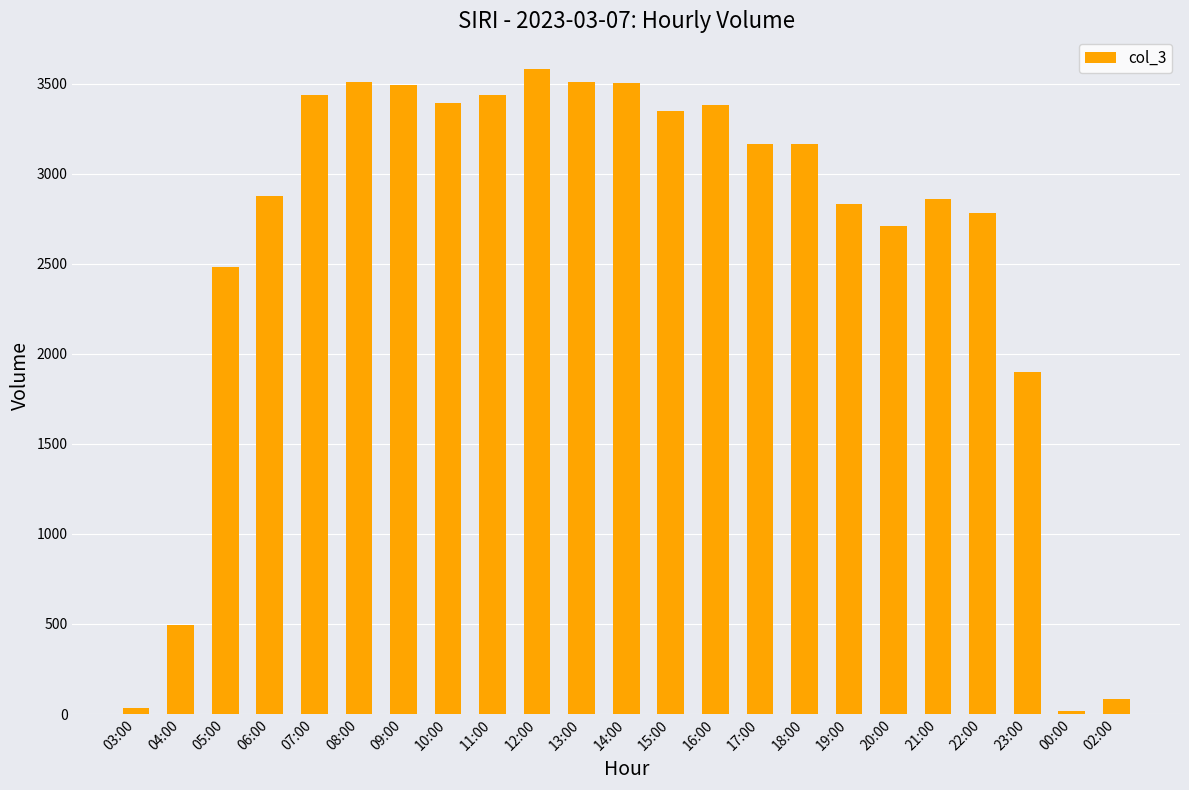

At which label does the data first exceed 3162?

07:00